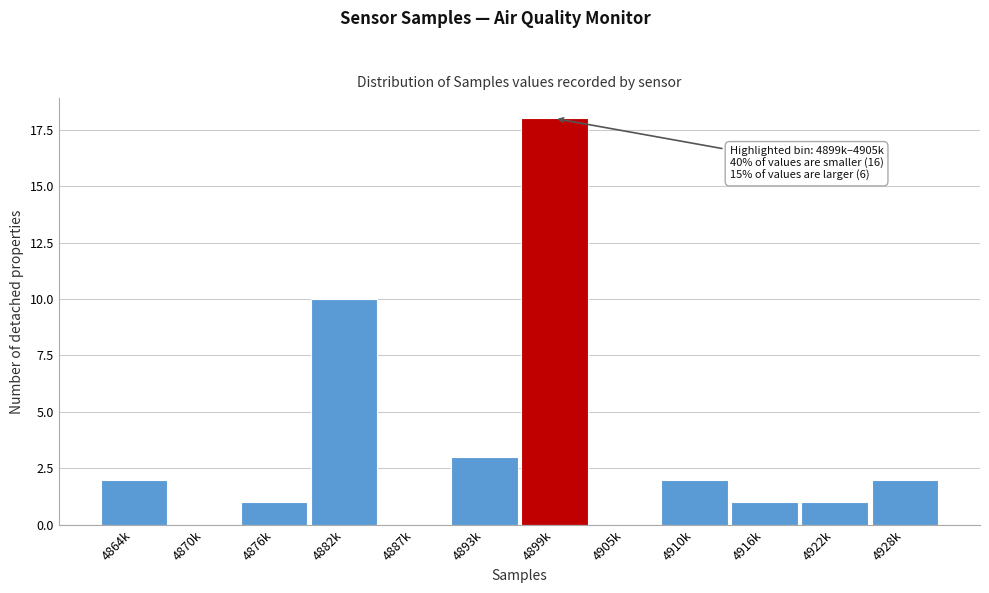

Reading right to left, what are all the values shown in this chart?

4928k=2	4922k=1	4916k=1	4910k=2	4905k=0	4899k=18	4893k=3	4887k=0	4882k=10	4876k=1	4870k=0	4864k=2